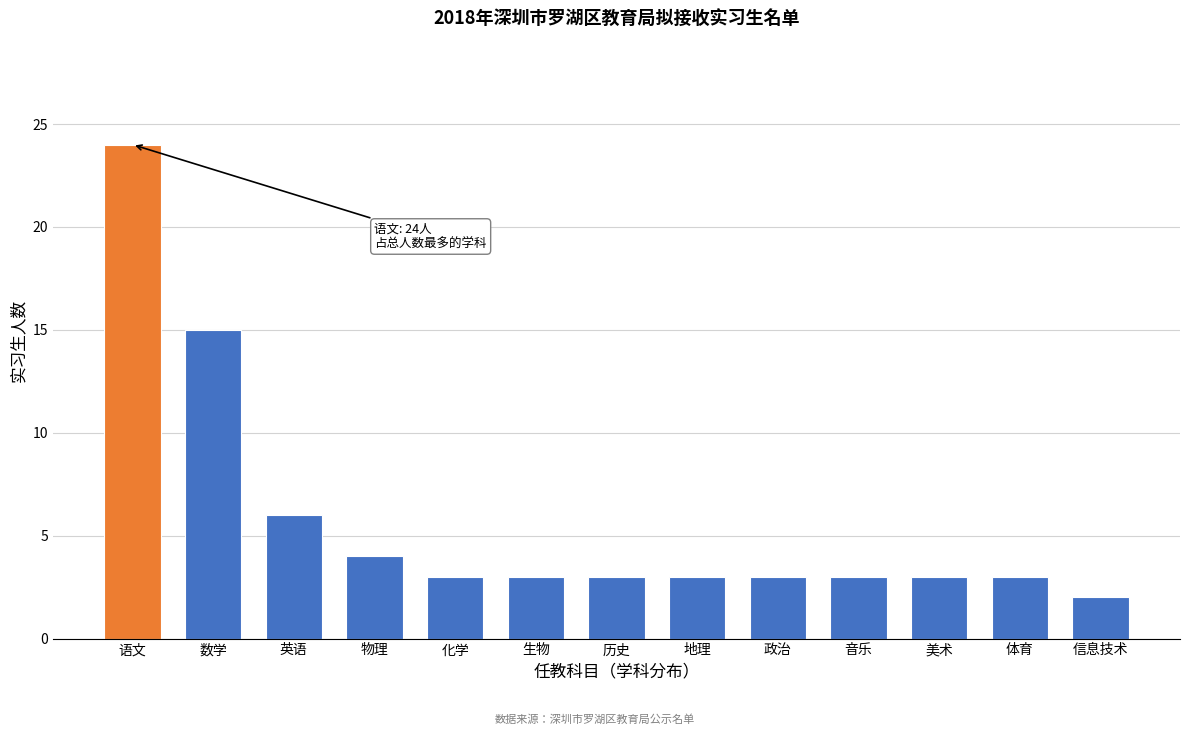

Reading left to right, extract all data points from this chart.

24	15	6	4	3	3	3	3	3	3	3	3	2